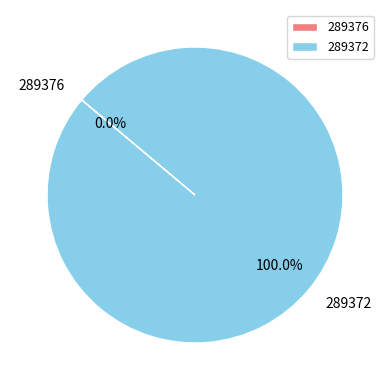

What percentage is the 289372 slice, to the nearest percent?

100%